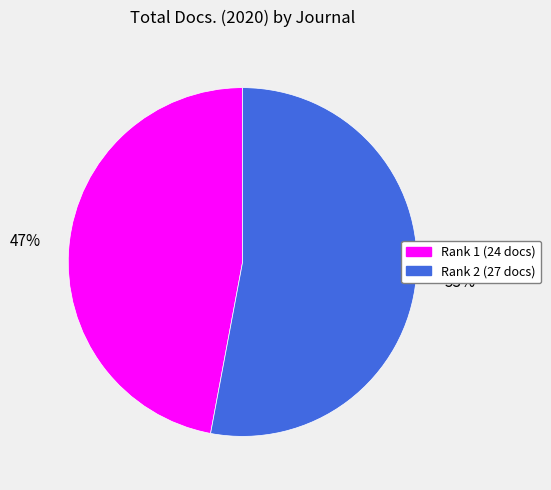

Count the number of slices in the pie.

2